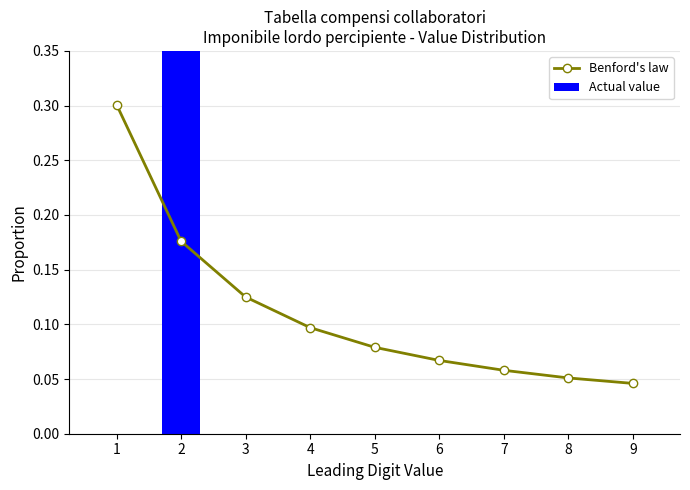

Does the chart contain stacked bars?

No